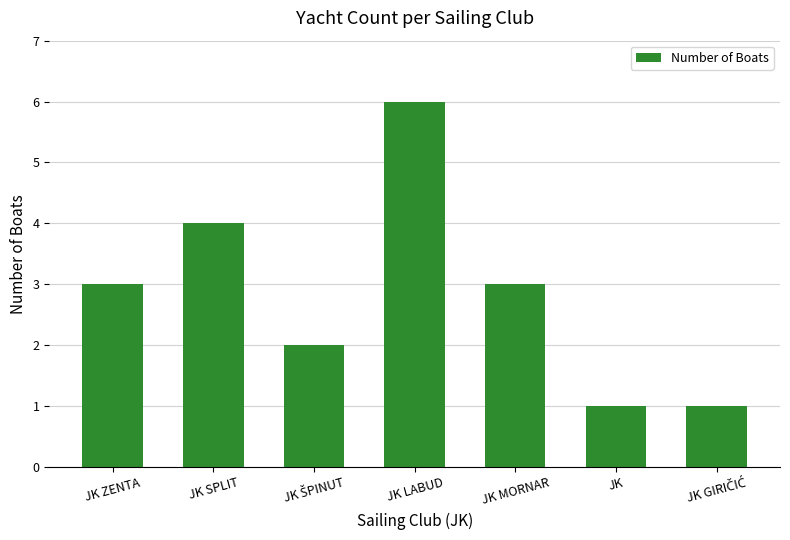

What is the label of the 4th bar from the right?

JK LABUD